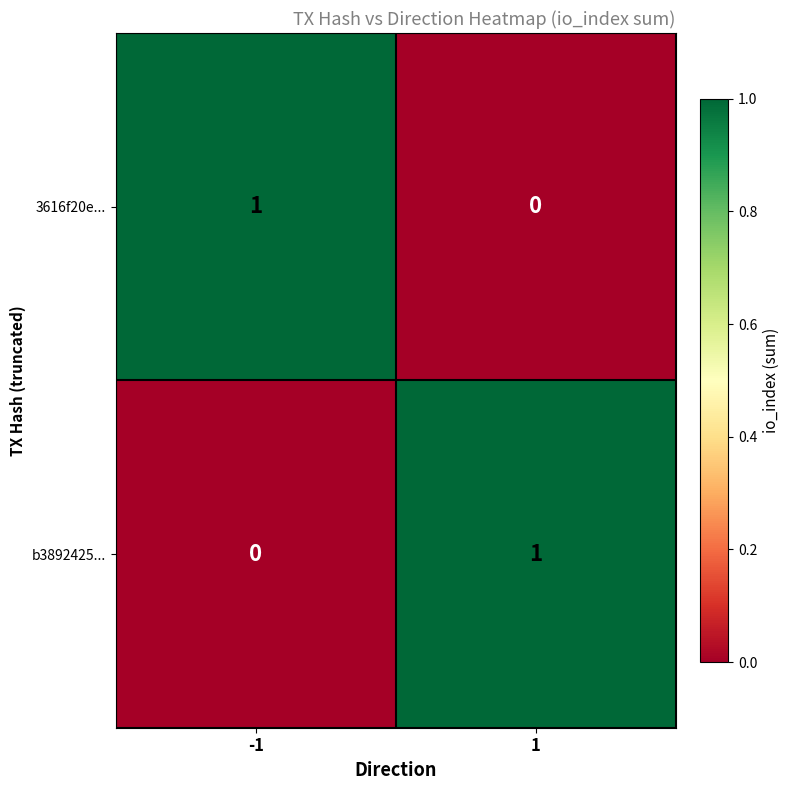

Is it true that b3892425... equals -1 at -1?

False